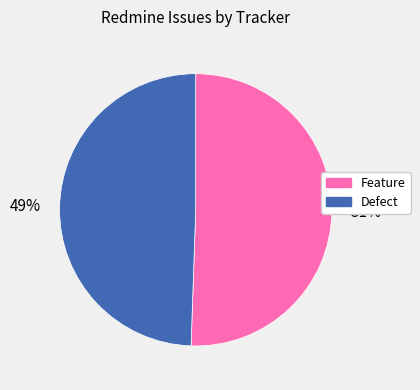

Is the sum of Defect and Feature greater than half?

Yes